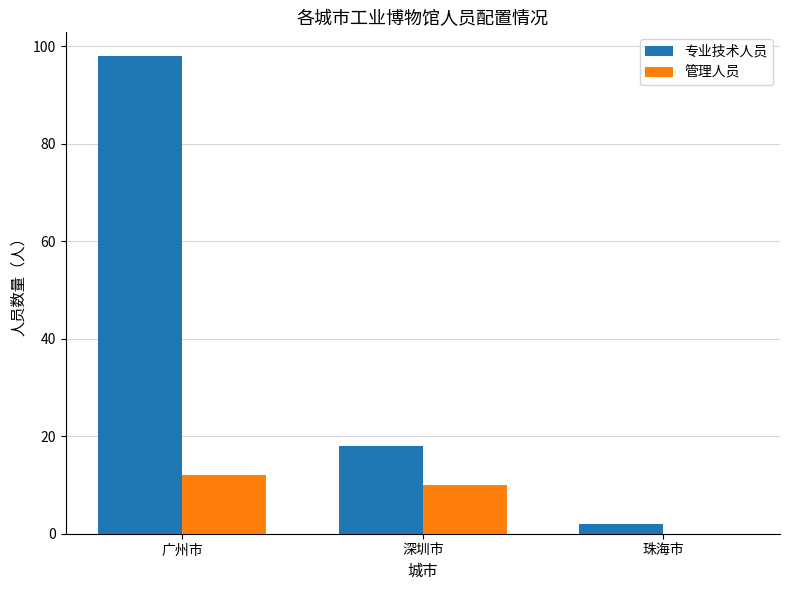

Does the chart contain stacked bars?

No